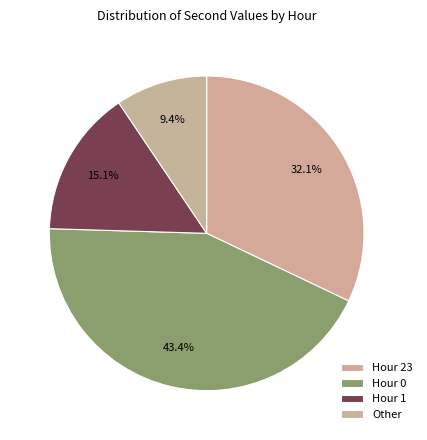

How many segments does this pie chart have?

4